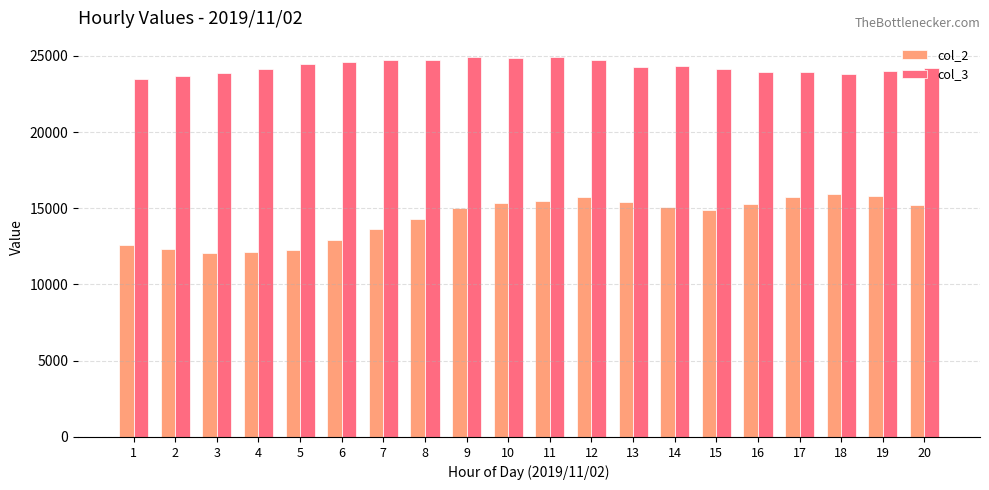

Which series has the largest total across all categories?

col_3